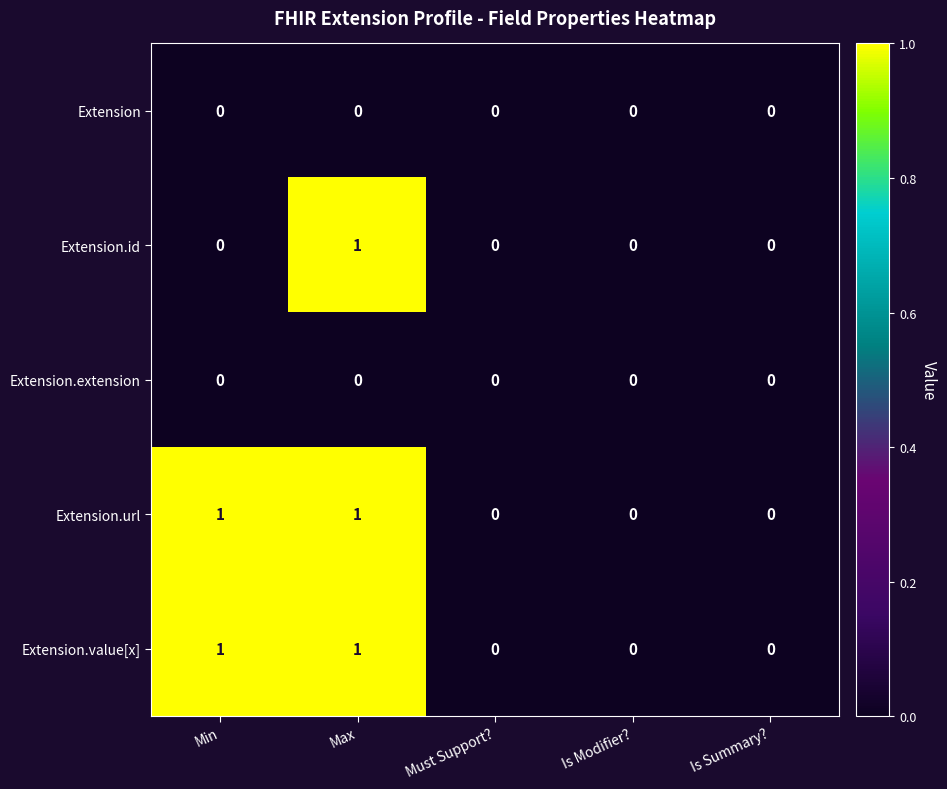

Is the value of Extension.url at Min greater than the value of Extension at Max?

Yes